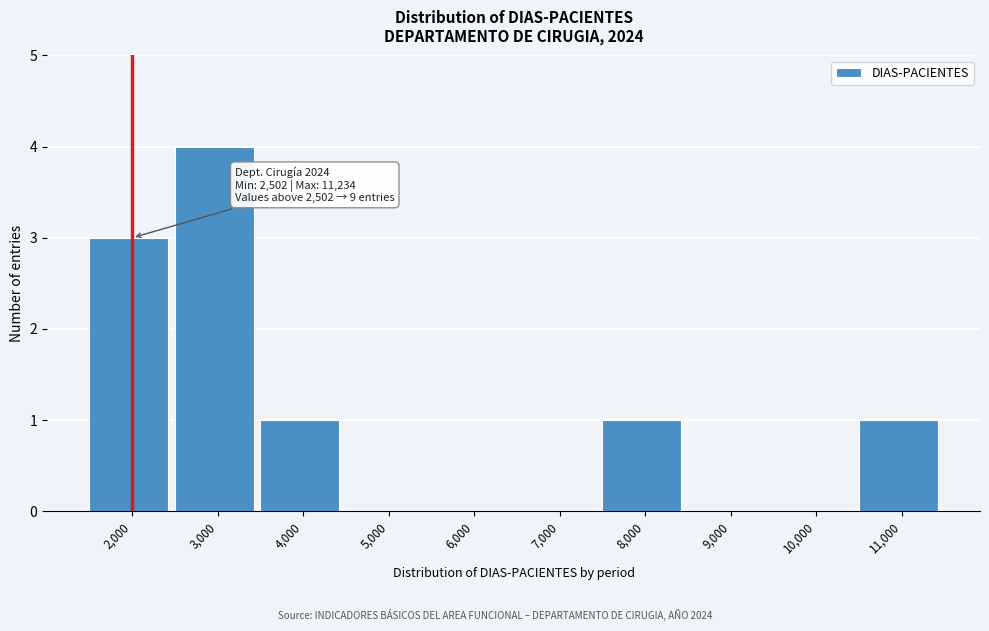

Reading left to right, extract all data points from this chart.

2,000=3	3,000=4	4,000=1	5,000=0	6,000=0	7,000=0	8,000=1	9,000=0	10,000=0	11,000=1